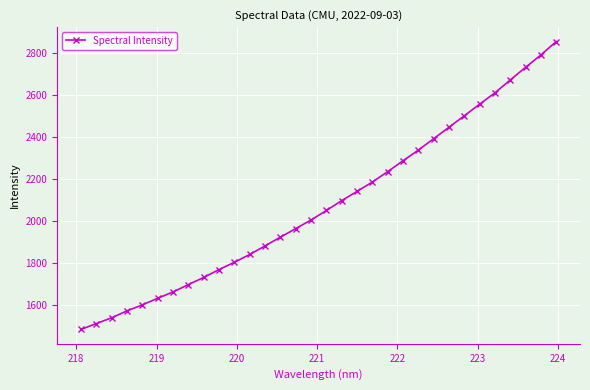

Reading left to right, extract all data points from this chart.

1482.1	1510.1	1537.7	1570.7	1599.3	1630.8	1661.0	1696.1	1730.2	1767.7	1802.7	1839.7	1880.7	1922.5	1963.3	2004.5	2049.5	2096.9	2140.7	2185.5	2235.1	2287.0	2337.9	2392.2	2446.8	2501.6	2557.0	2611.1	2672.5	2732.7	2792.0	2855.6